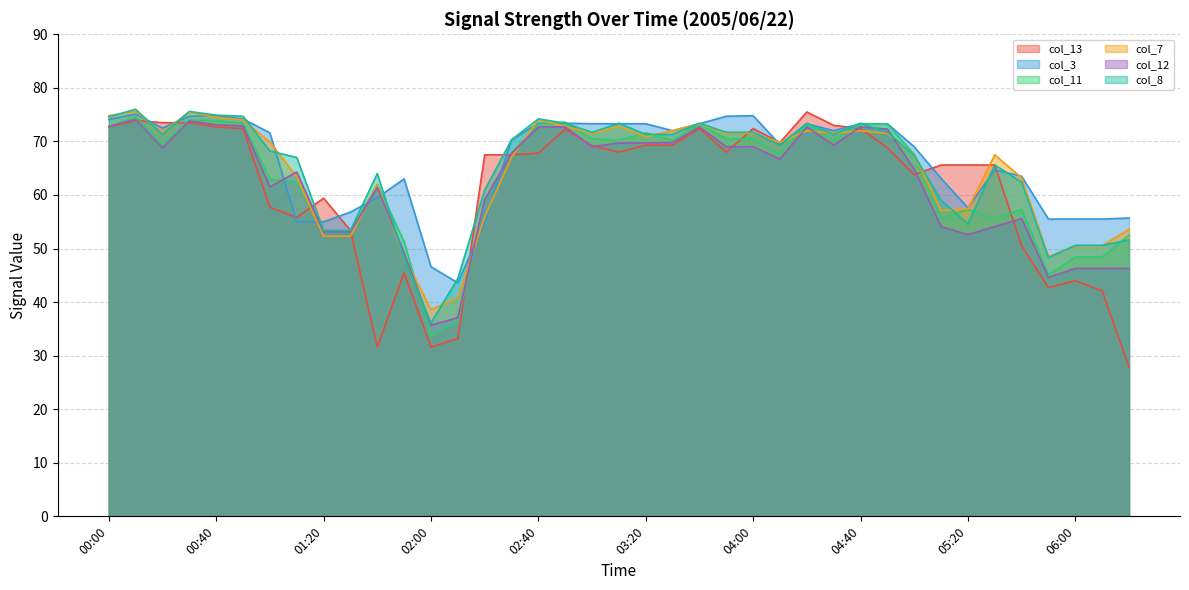

Is it true that col_13 equals 72.7 at 00:40?

True